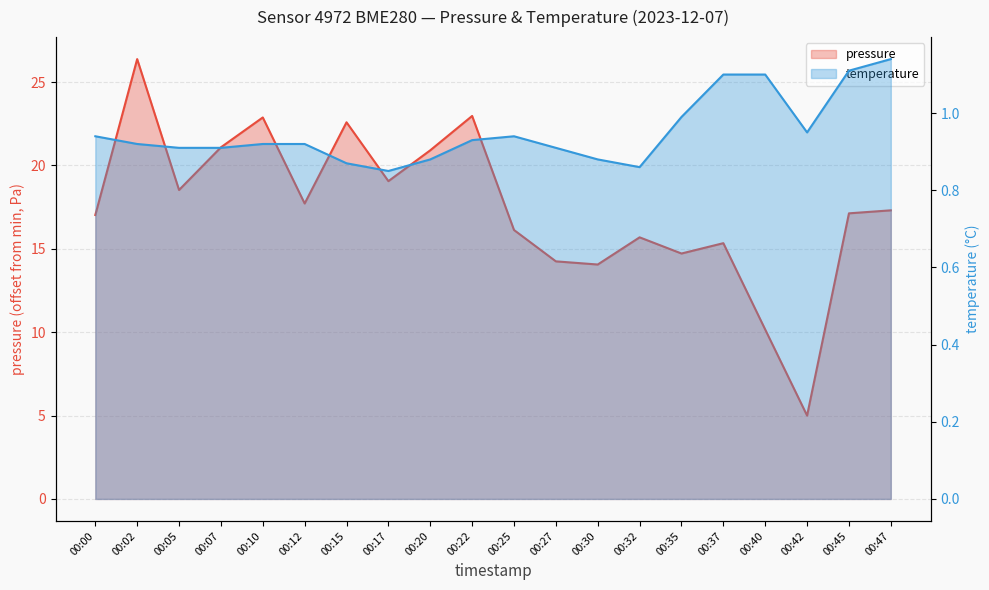

What is the sum of all temperature values?

19.0